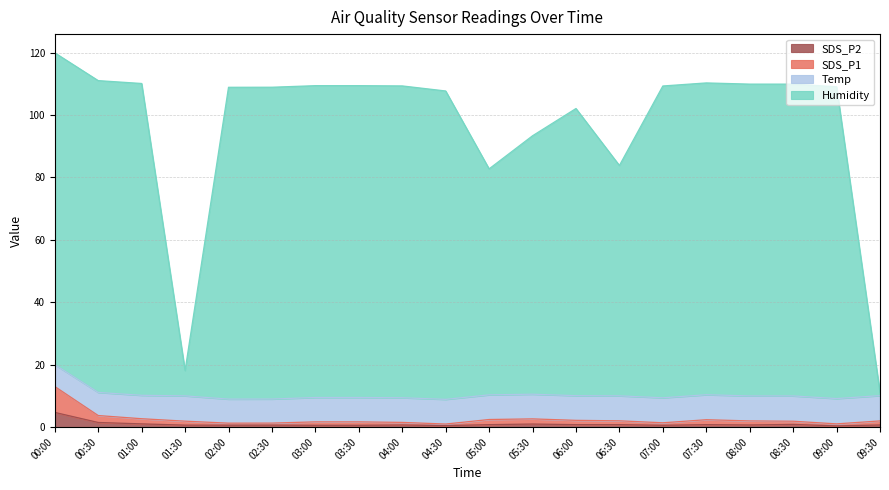

At how many categories does at least one series exceed 3?

20